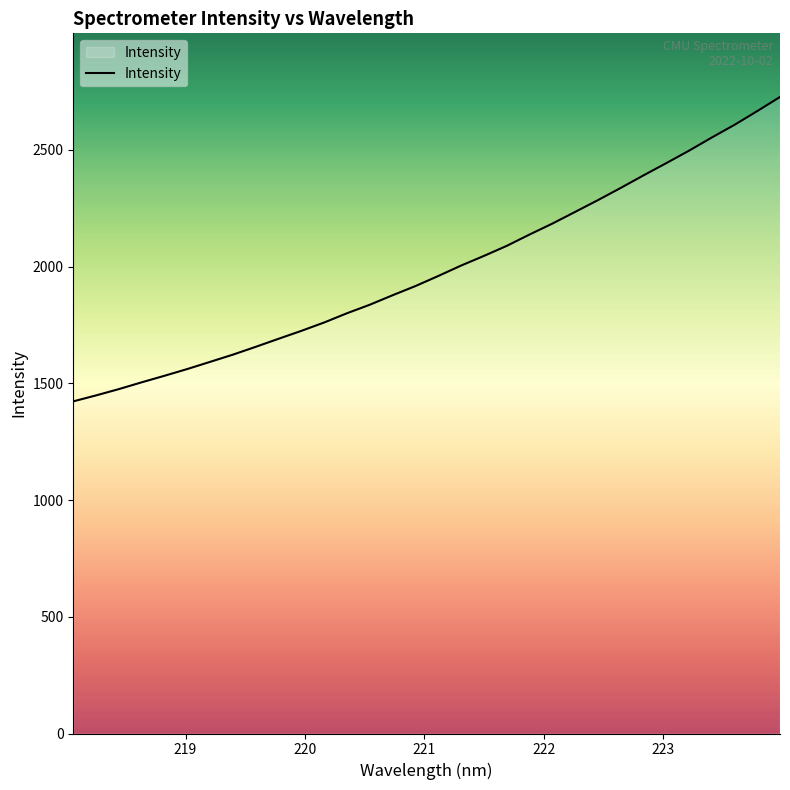

What is the maximum value shown in the chart?

2726.4